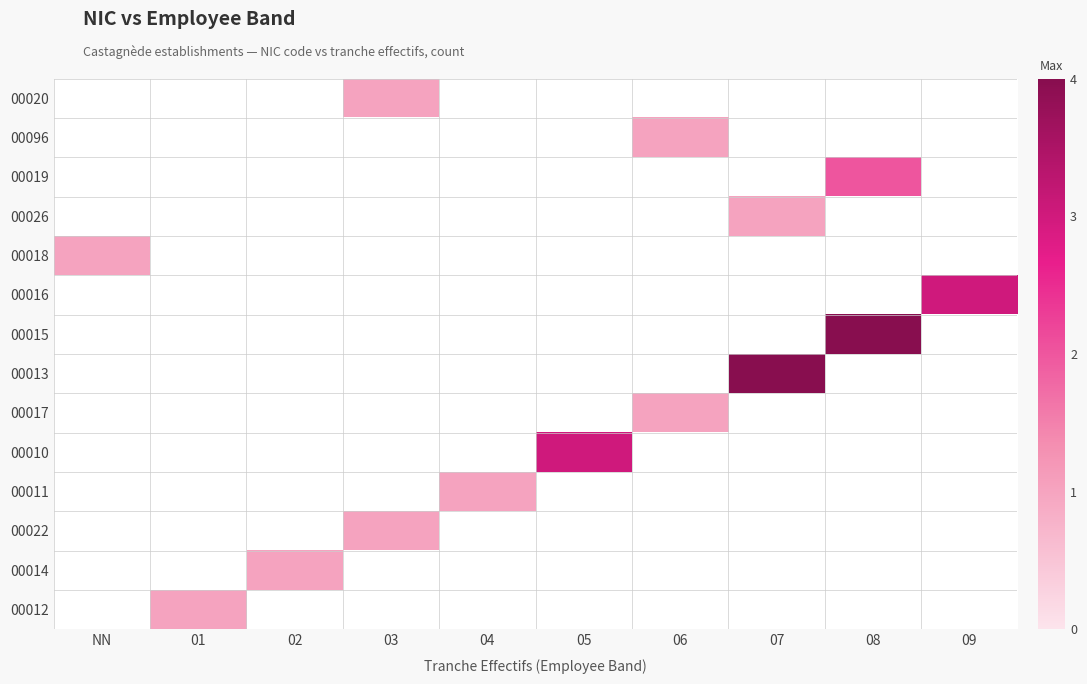

Count the number of data series in this chart.

14